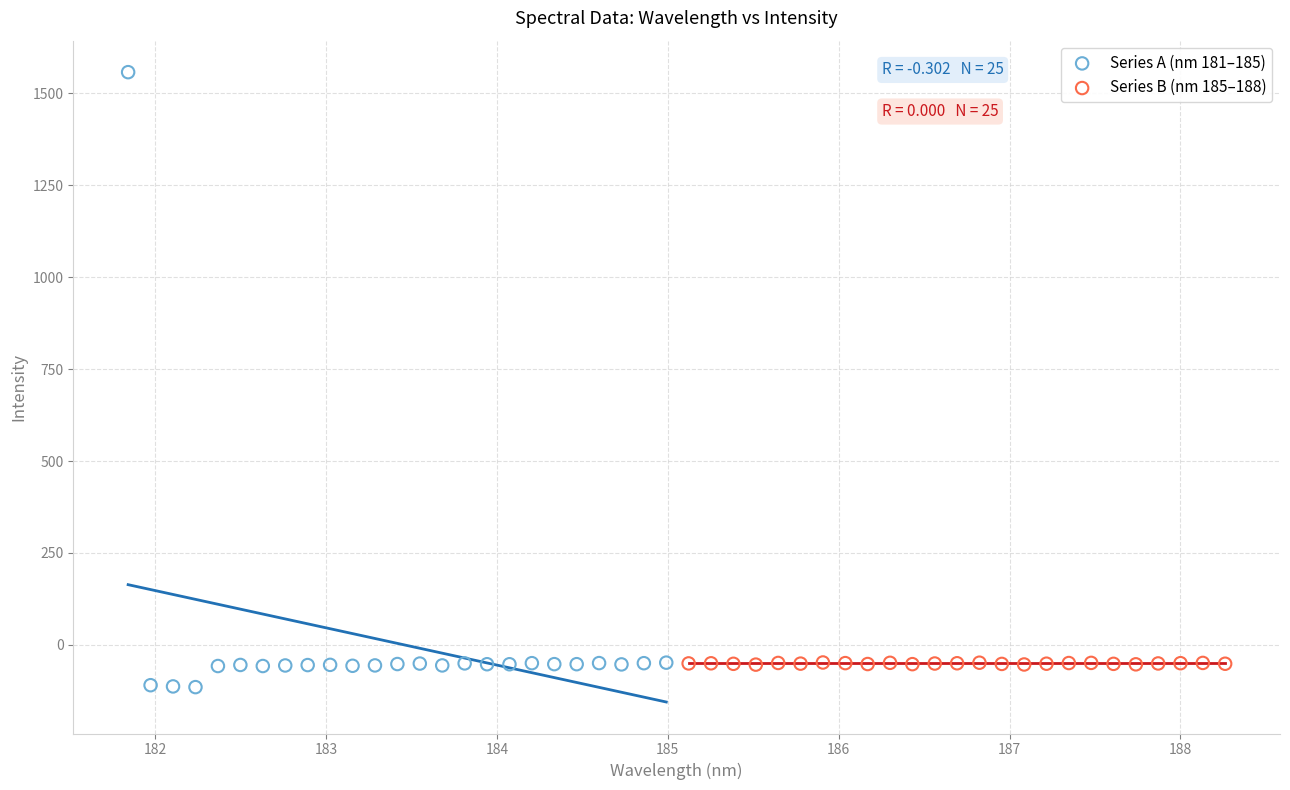

Which series has the largest Y range (max minus min)?

Series A (nm 181–185)